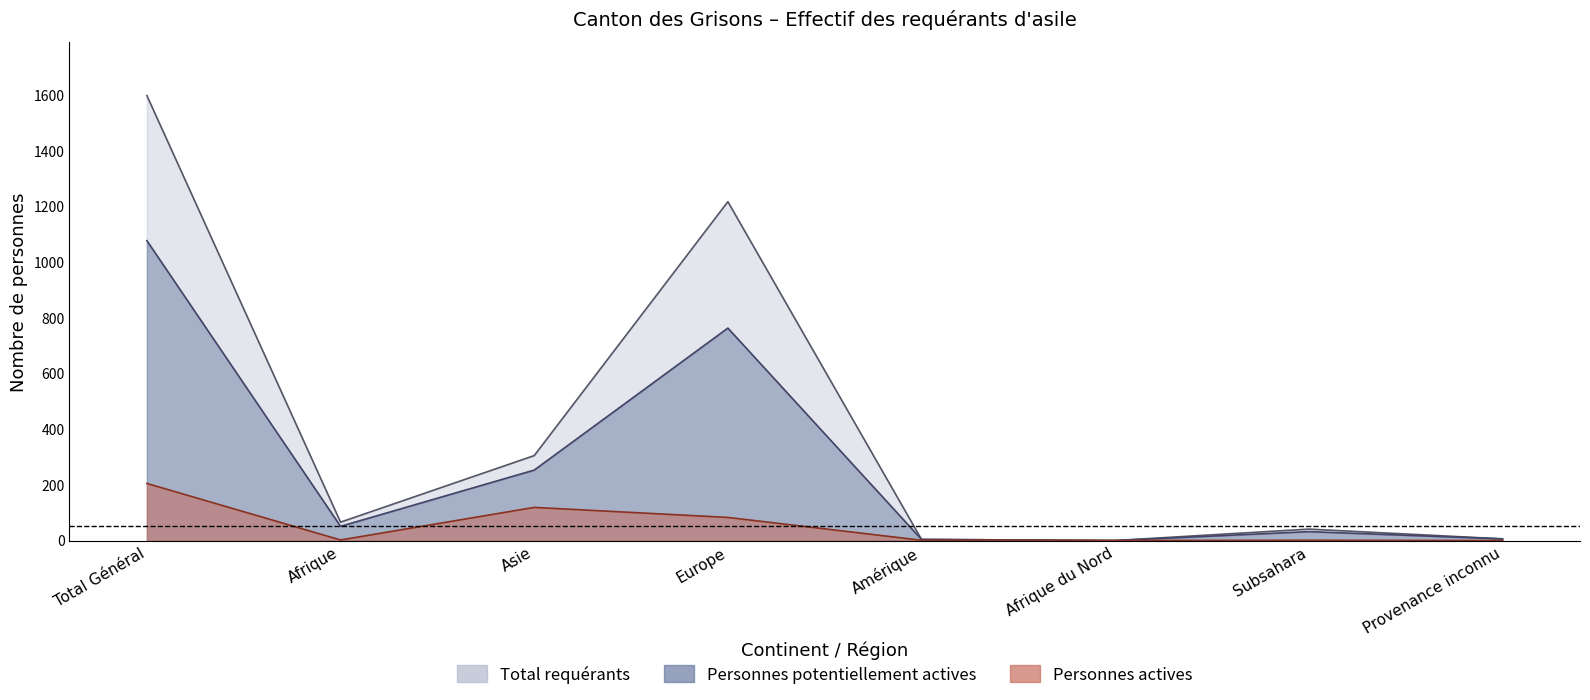

The value of Personnes actives at Amérique is 1. True or false?

False